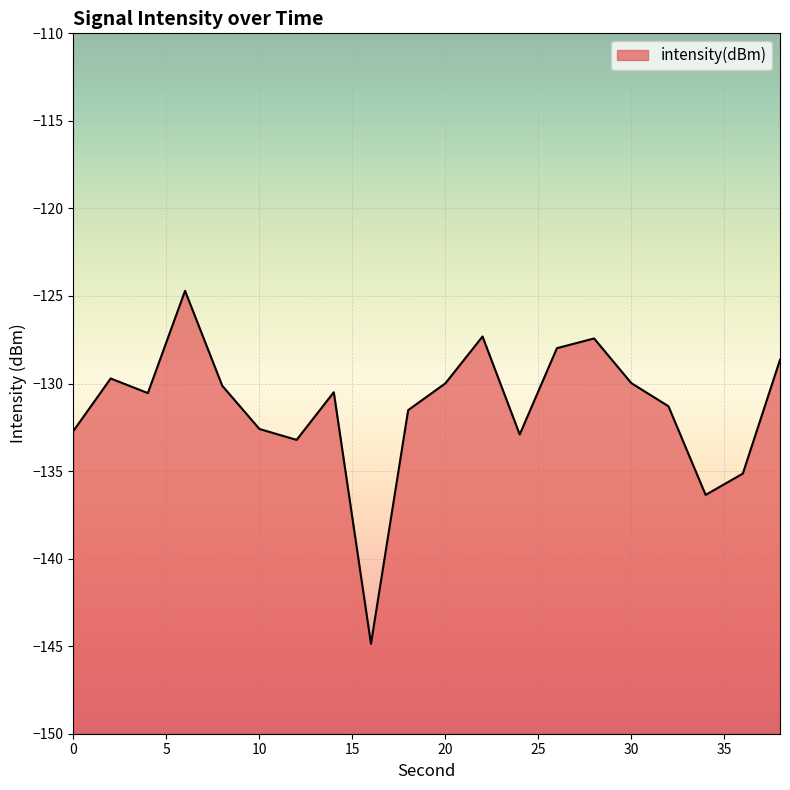

Rank the categories by value from lowest to highest.

16, 34, 36, 12, 24, 0, 10, 18, 32, 4, 14, 8, 20, 30, 2, 38, 26, 28, 22, 6